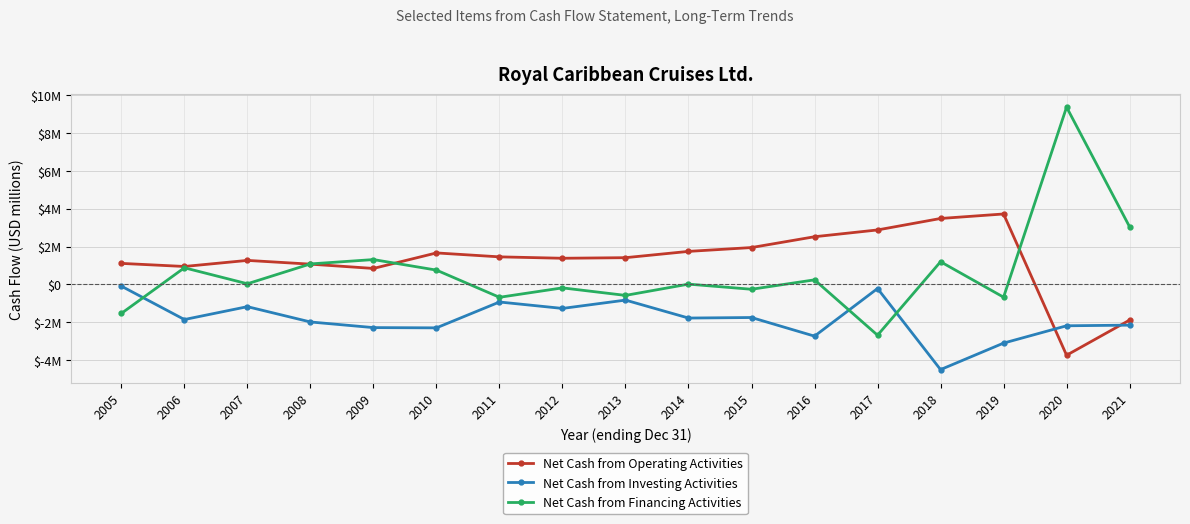

What is the value of the Net Cash from Financing Activities point at the 14th from the left?

1.2